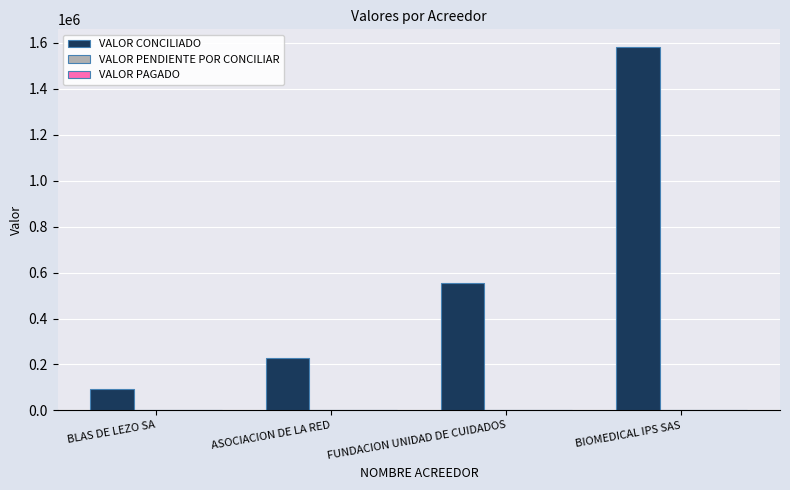

True or false: the data shows 730230 at BIOMEDICAL IPS SAS.

False